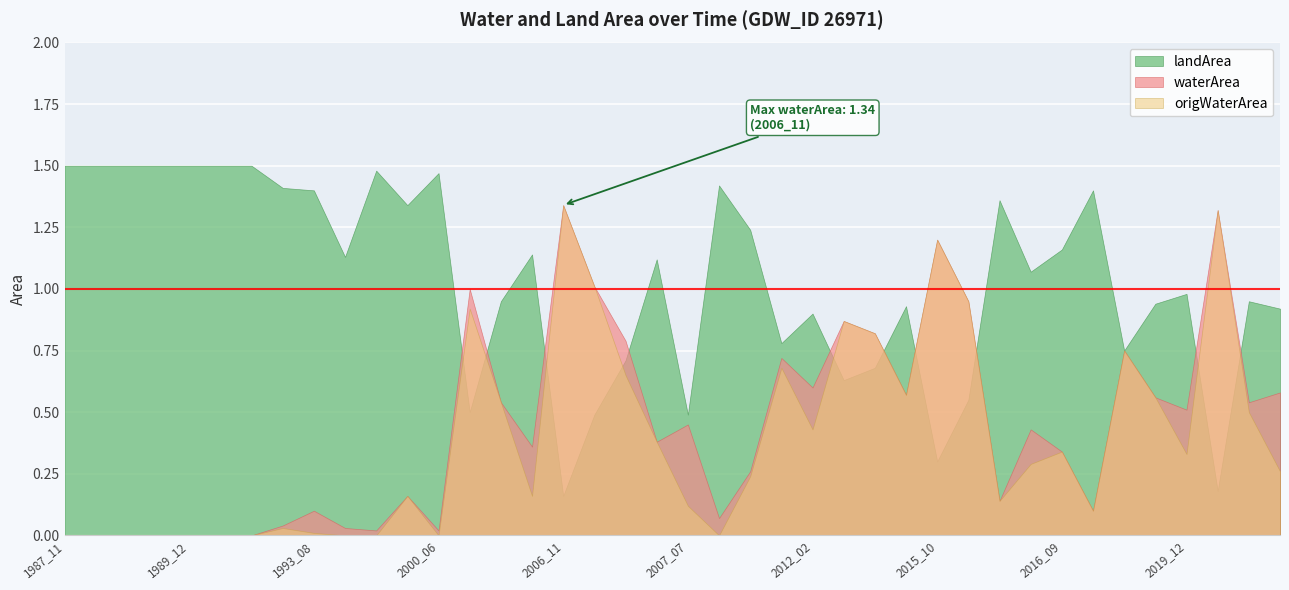

At which category is the sum across all series the highest?

2006_11